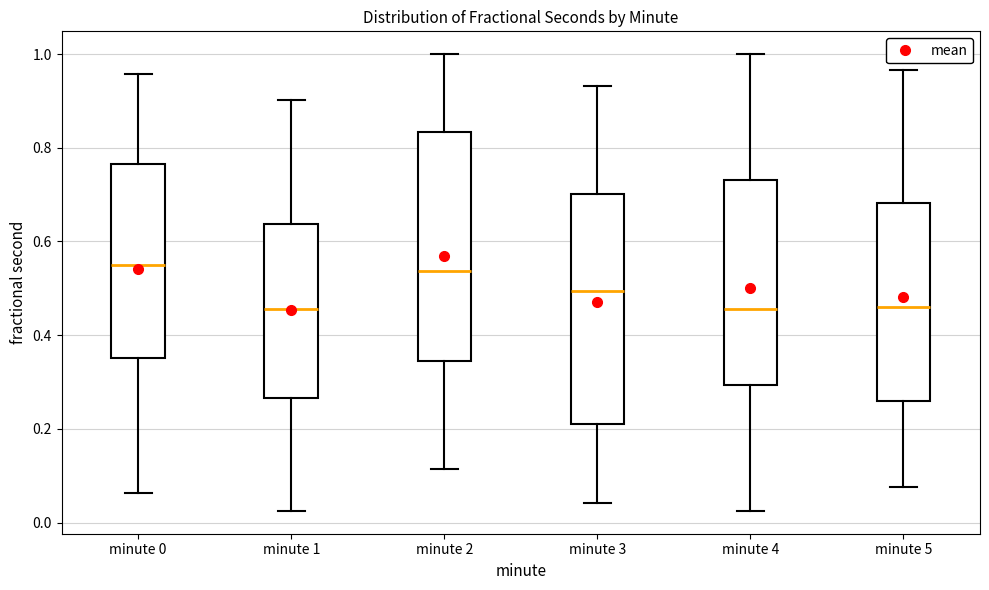

Reading left to right, read every box against the y-axis: the position of its median line, the range the box covers, and the ends of its whiskers. The values are not printed on the chart, so give them approximately, as read against the axis.

minute 0: median 0.56, box 0.36 to 0.76, whiskers 0.06 to 0.96
minute 1: median 0.46, box 0.26 to 0.64, whiskers 0.02 to 0.90
minute 2: median 0.54, box 0.34 to 0.84, whiskers 0.12 to 1.00
minute 3: median 0.50, box 0.20 to 0.70, whiskers 0.04 to 0.94
minute 4: median 0.46, box 0.30 to 0.74, whiskers 0.02 to 1.00
minute 5: median 0.46, box 0.26 to 0.68, whiskers 0.08 to 0.96